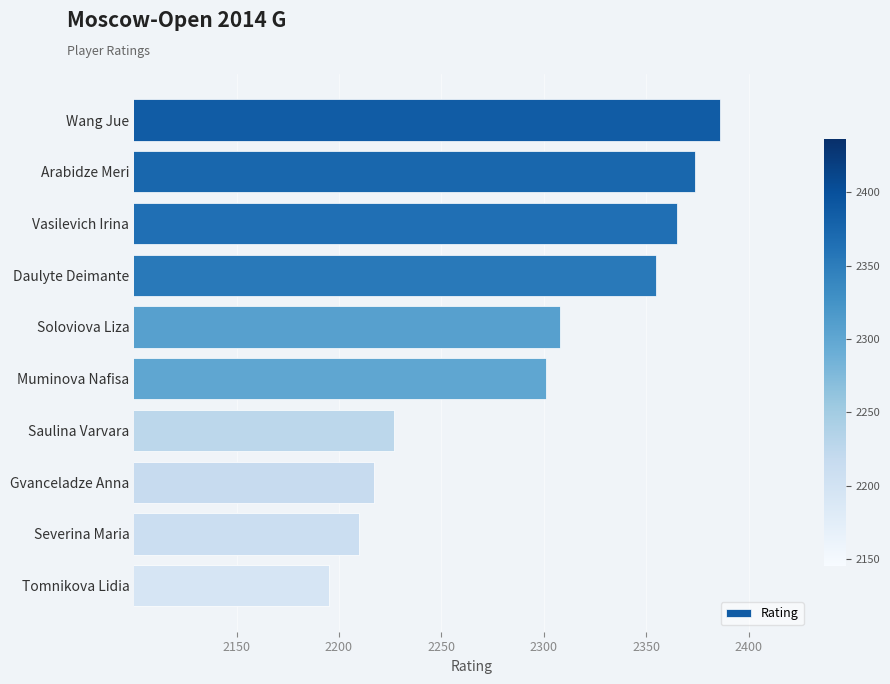

What is the minimum value shown in the chart?

2195